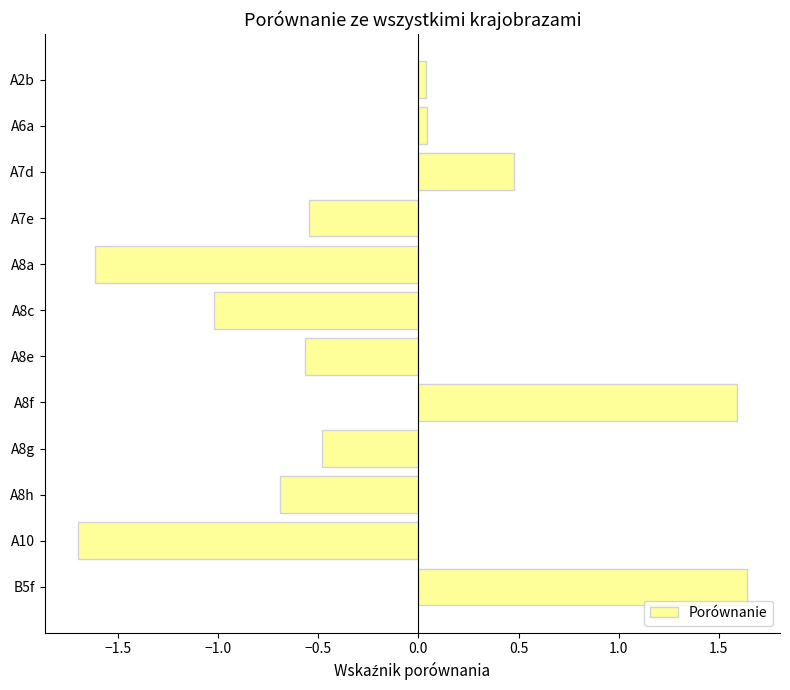

What is the difference between the second highest and second lowest values?

3.2